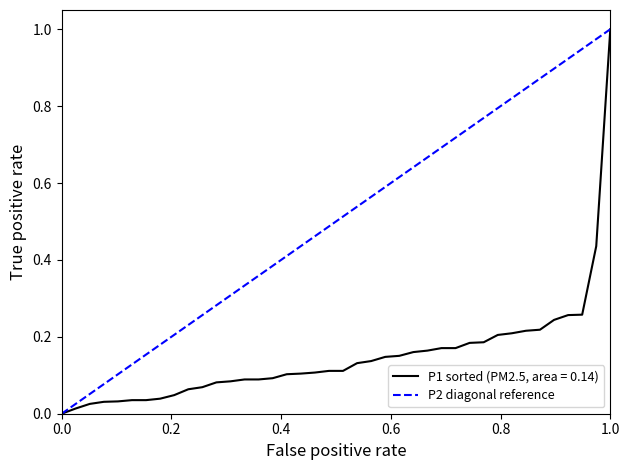

Rank the series by their average value, from lowest to highest.

P1 sorted (PM2.5, area = 0.14), P2 diagonal reference